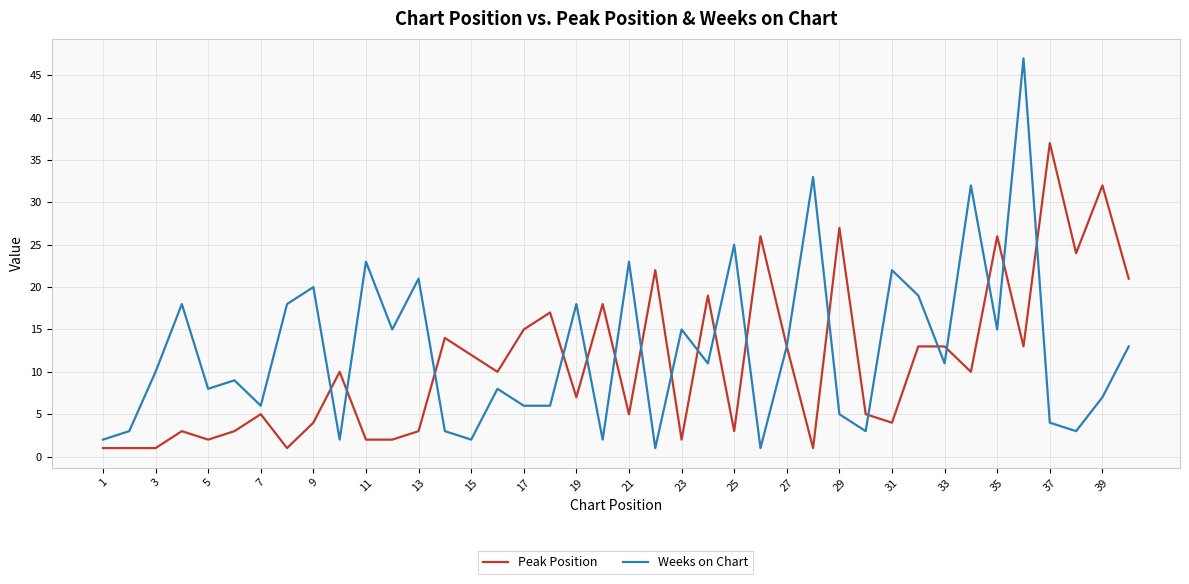

What is the minimum value for Peak Position?

1